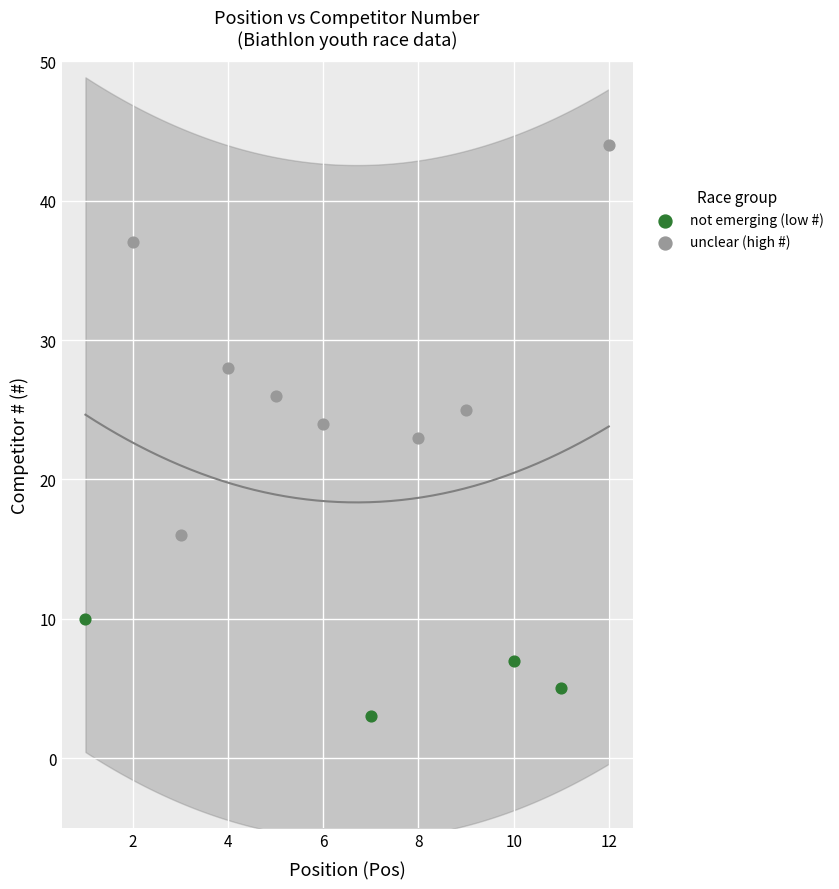

Which series has the widest spread of Y values?

unclear (high #)